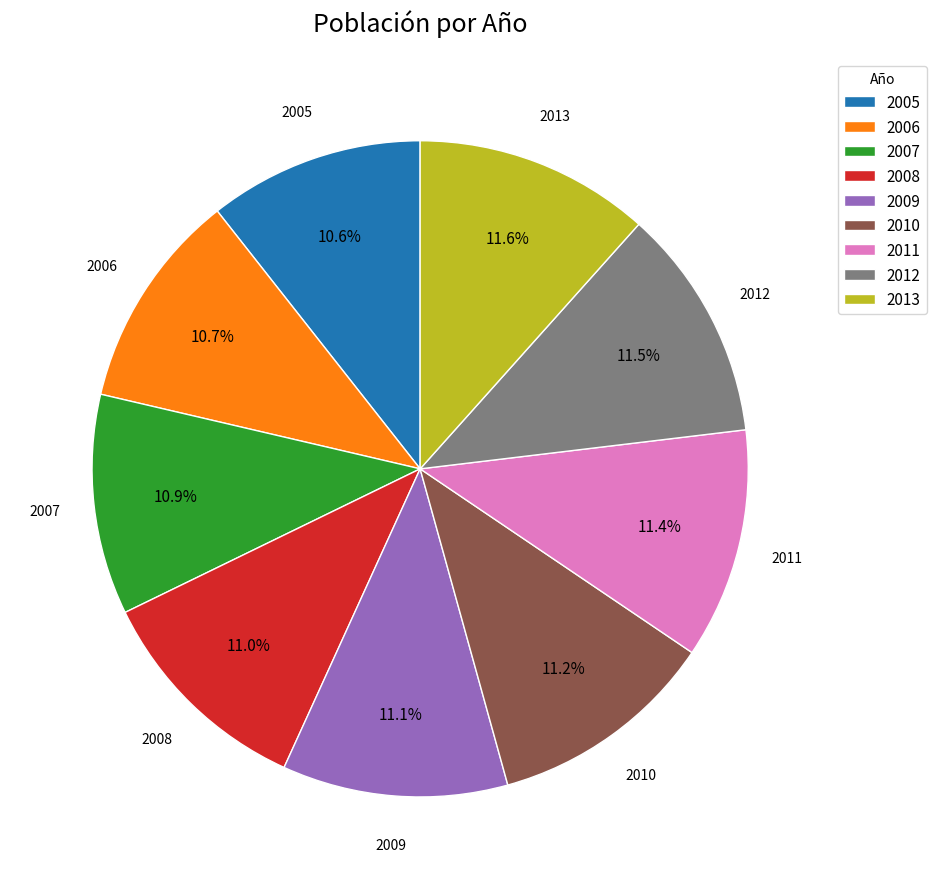

Is it true that 2006 is 11% of the pie?

True